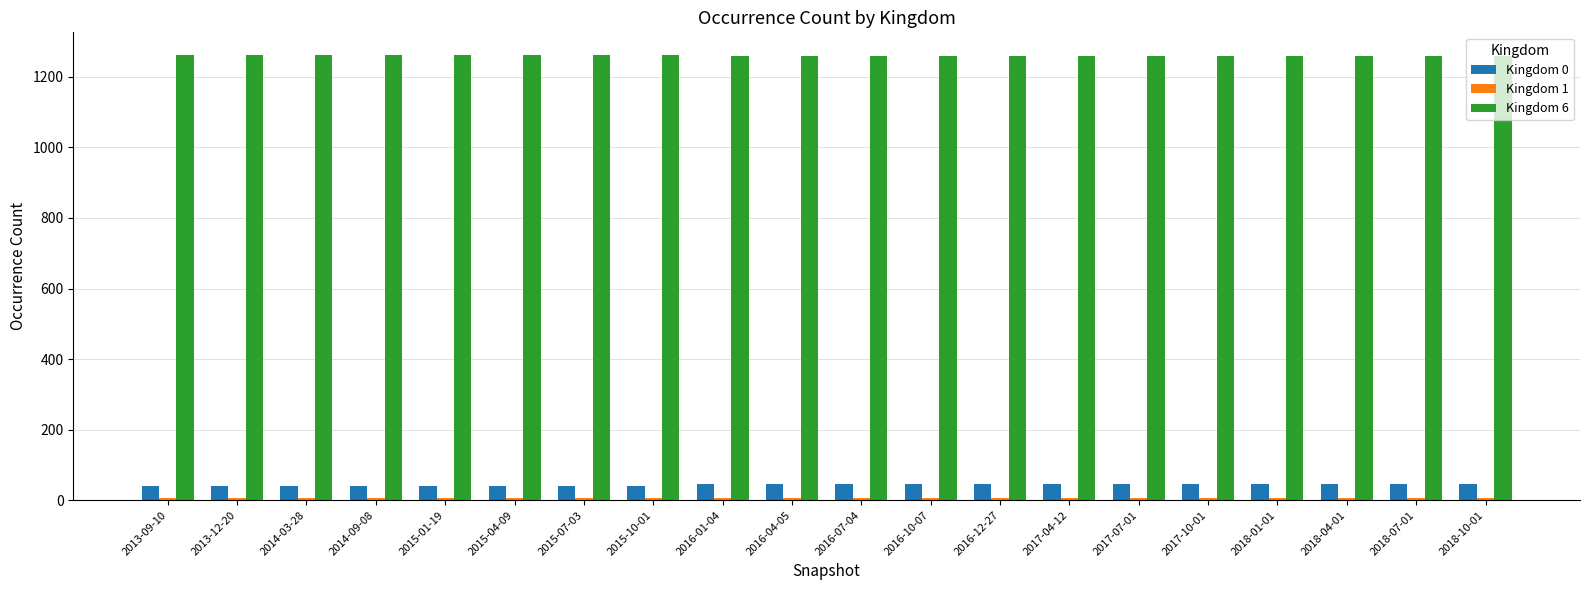

What is the highest value of the Kingdom 6 series?

1263